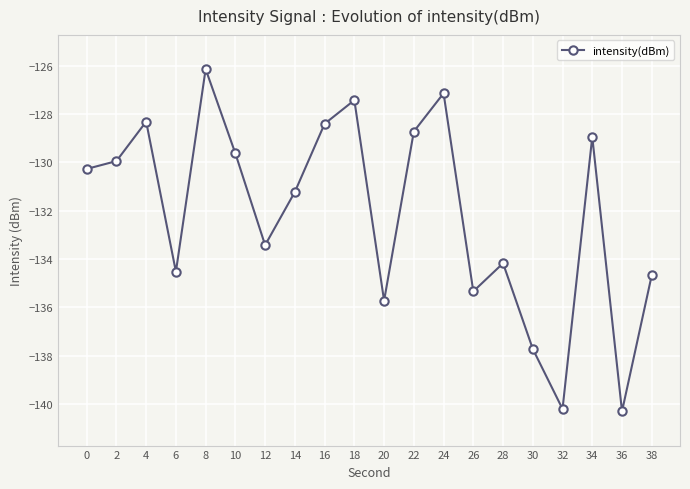

Reading left to right, extract all data points from this chart.

-130.3	-130.0	-128.3	-134.5	-126.1	-129.6	-133.4	-131.2	-128.4	-127.4	-135.7	-128.7	-127.1	-135.3	-134.2	-137.7	-140.2	-128.9	-140.3	-134.7